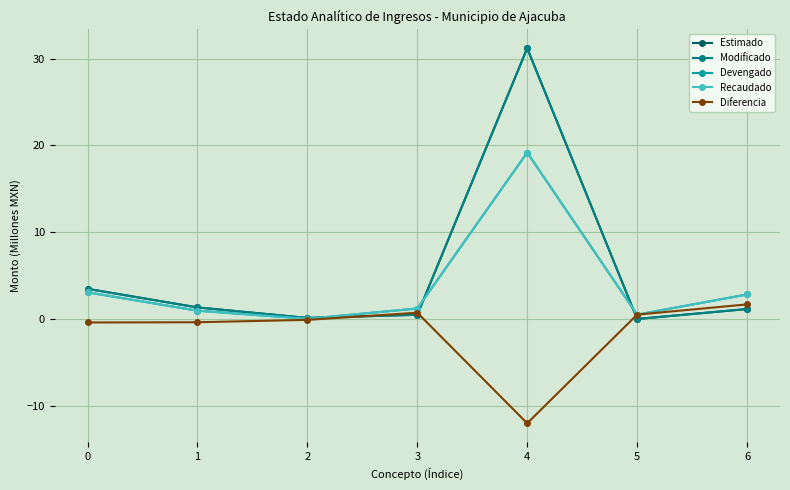

Is it true that Diferencia equals -12.0 at 4?

True